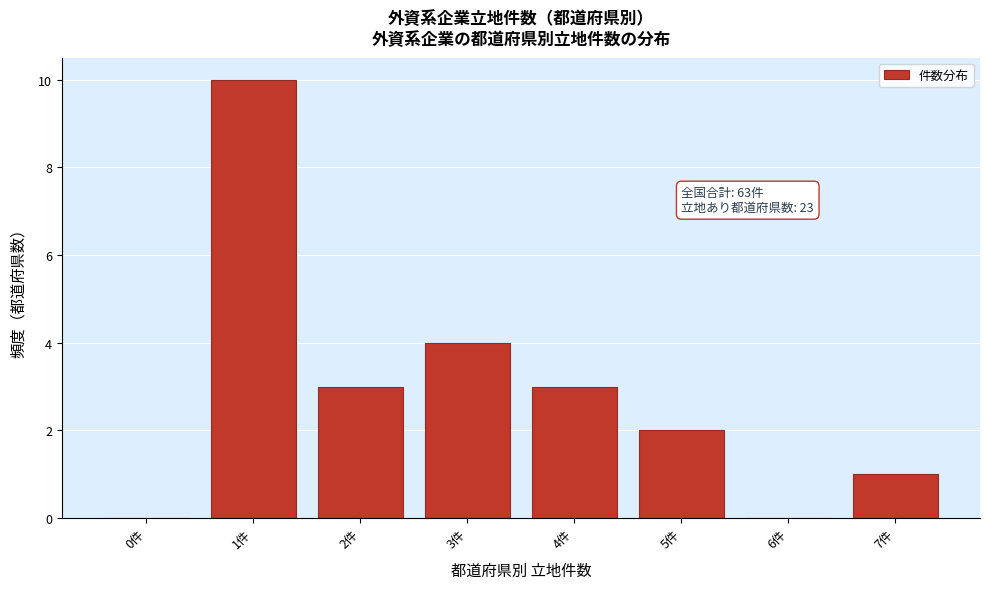

Reading left to right, what are all the values shown in this chart?

0件=0	1件=10	2件=3	3件=4	4件=3	5件=2	6件=0	7件=1